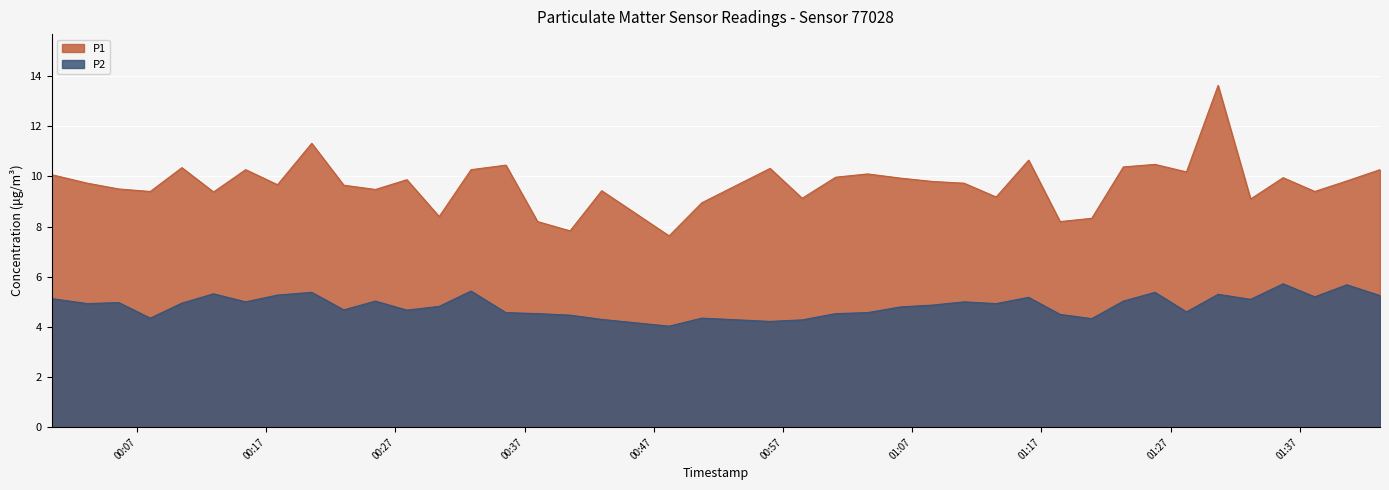

Rank the series by their average value, from lowest to highest.

P2, P1